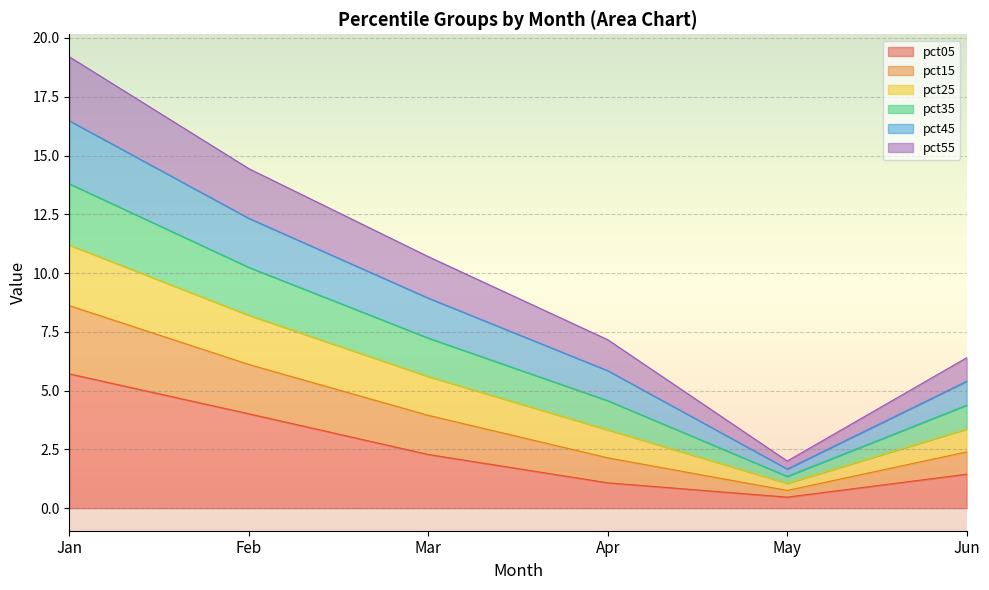

The pct05 series shows 0.5 at May. True or false?

True